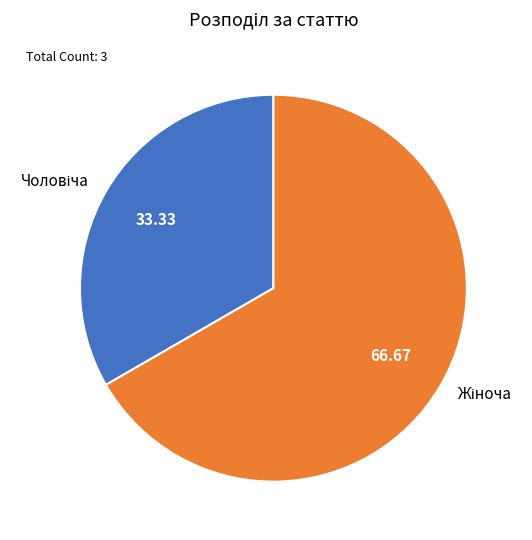

Is there any slice that represents more than half of the pie?

Yes